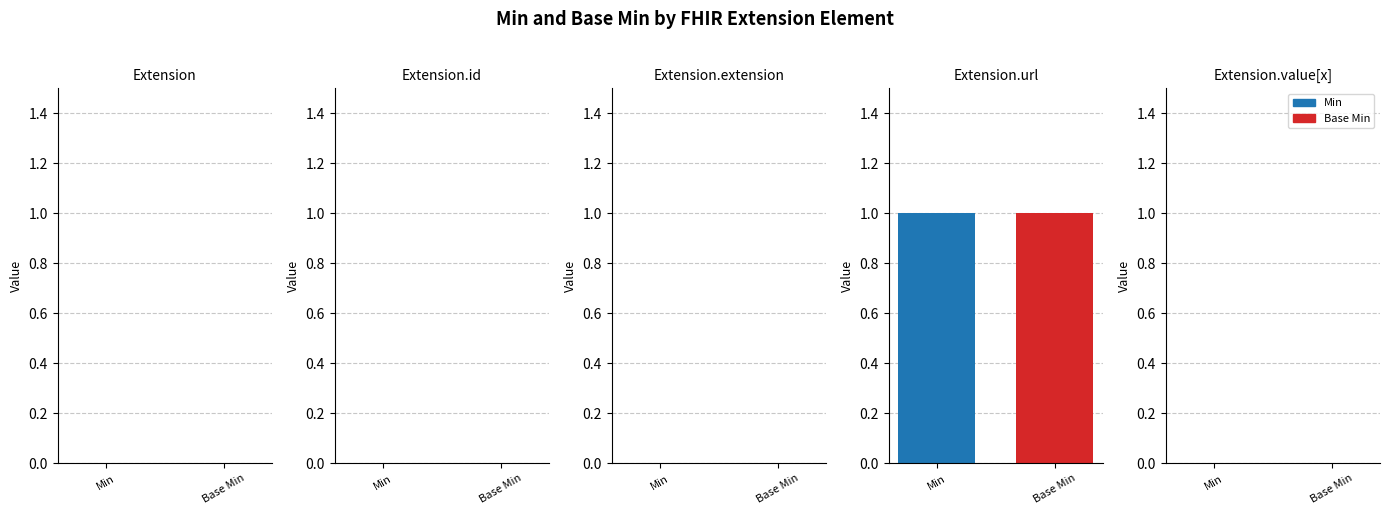

Rank the categories by Base Min value from highest to lowest.

Extension.url, Extension, Extension.id, Extension.extension, Extension.value[x]